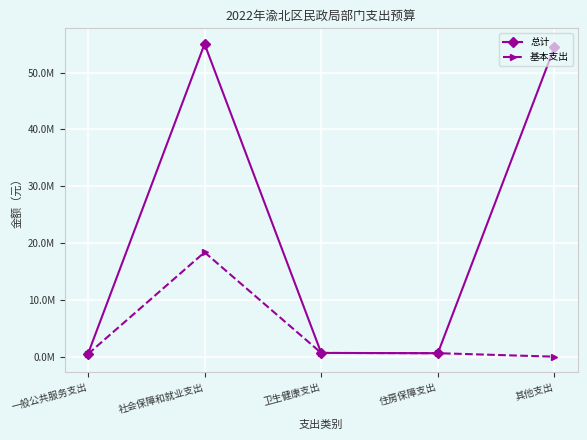

What are all the series names shown in the legend?

总计, 基本支出